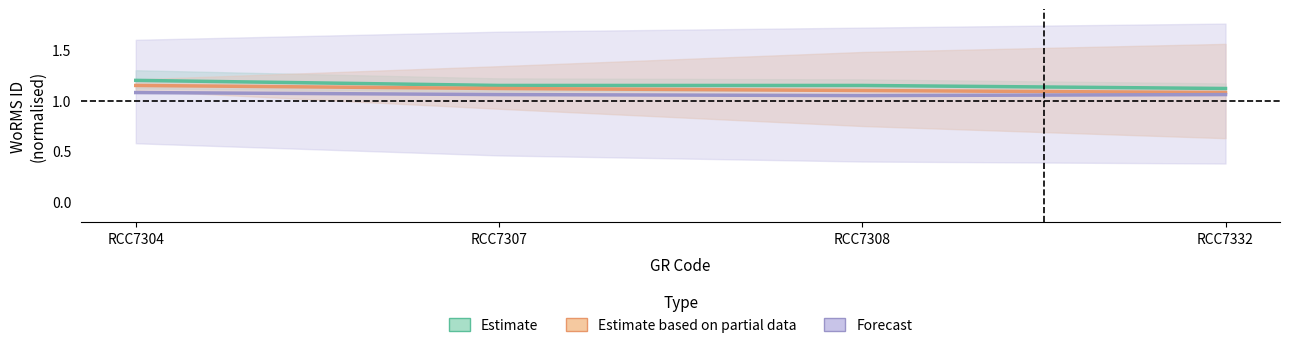

What are all the series names shown in the legend?

Estimate, Estimate based on partial data, Forecast